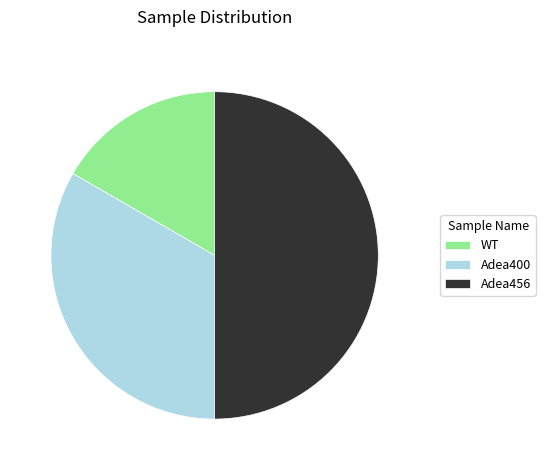

What is the largest slice in the pie chart?

Adea456